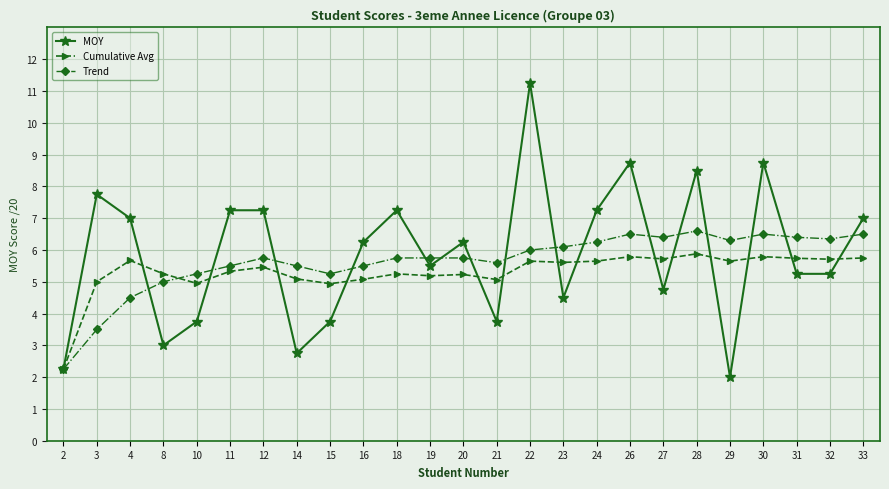

Which series has the largest total across all categories?

MOY